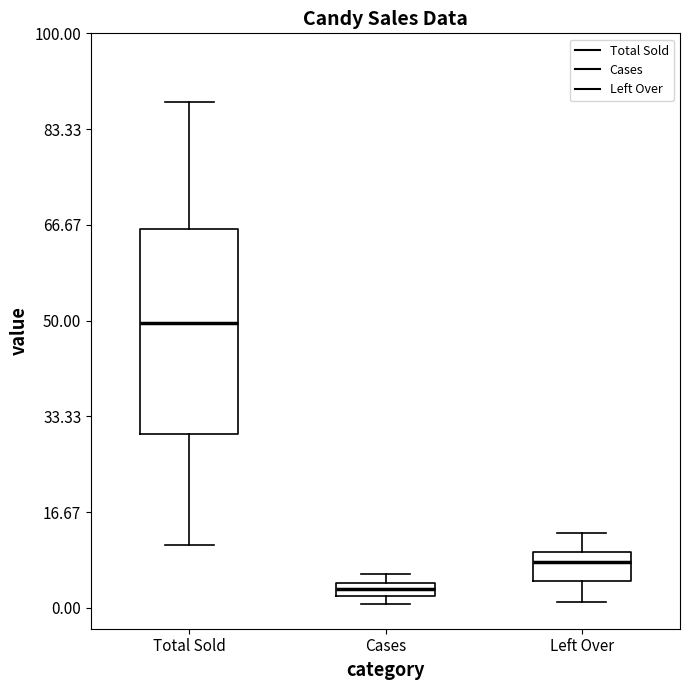

Which box is the tallest, from its lower edge to its upper edge?

Total Sold